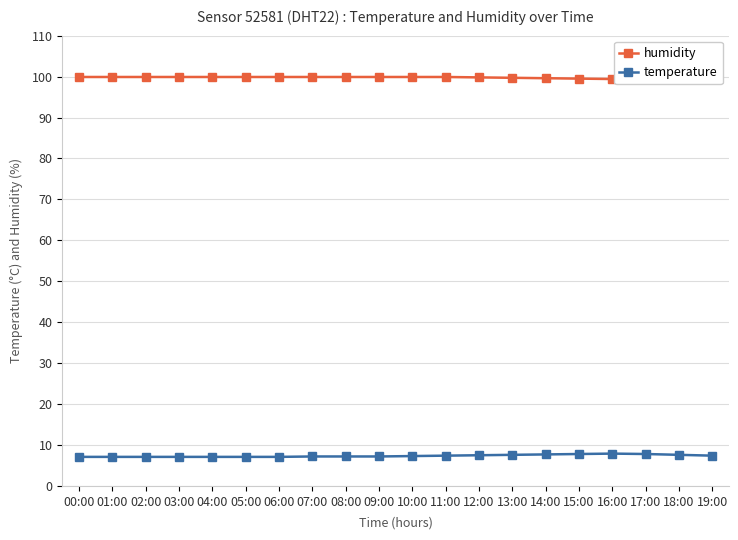

What is the label of the 20th point from the left?

19:00